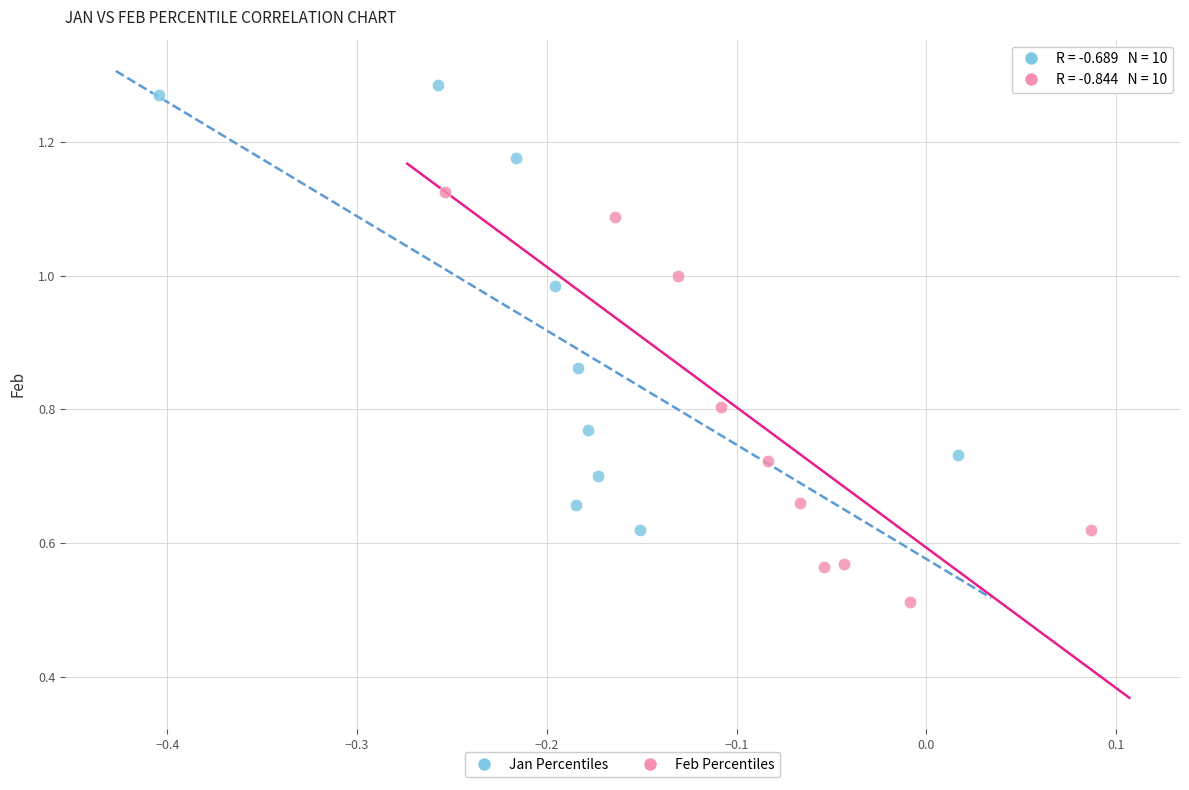

Which series has the largest Y range (max minus min)?

Jan Percentiles